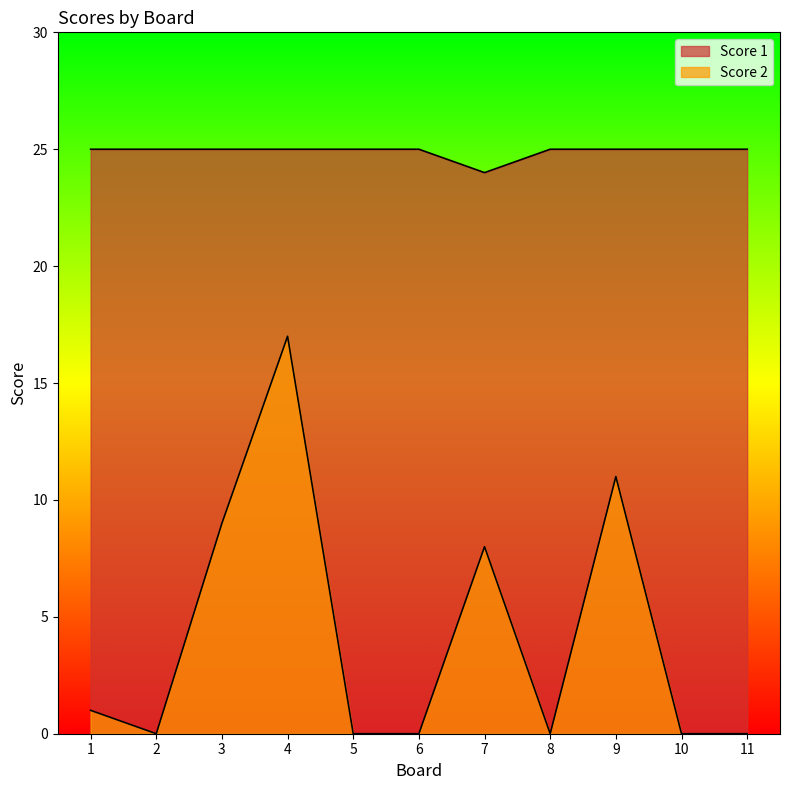

True or false: Score 1 and Score 2 intersect in this chart.

False